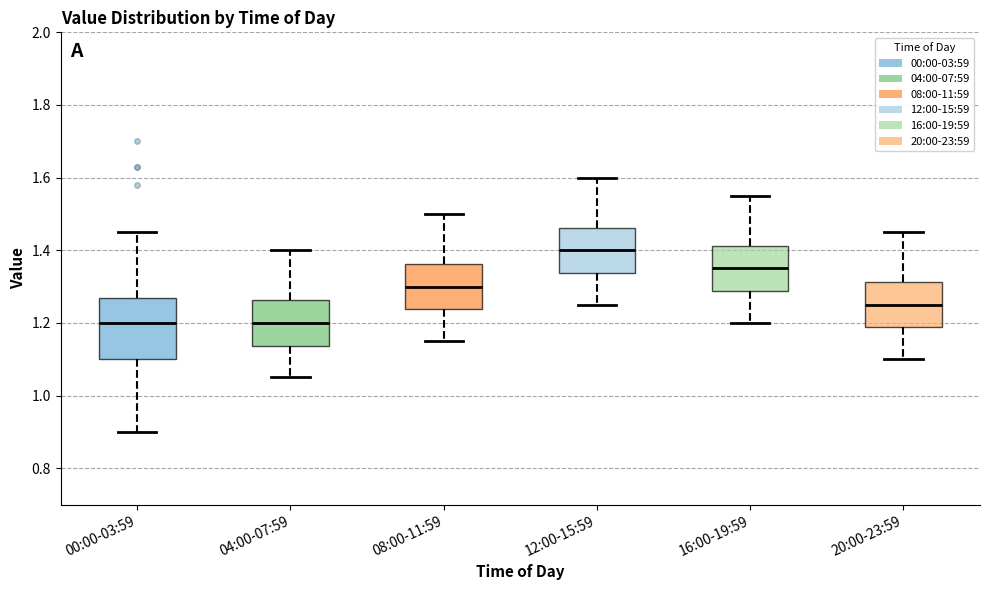

Which box has the highest median line?

12:00-15:59